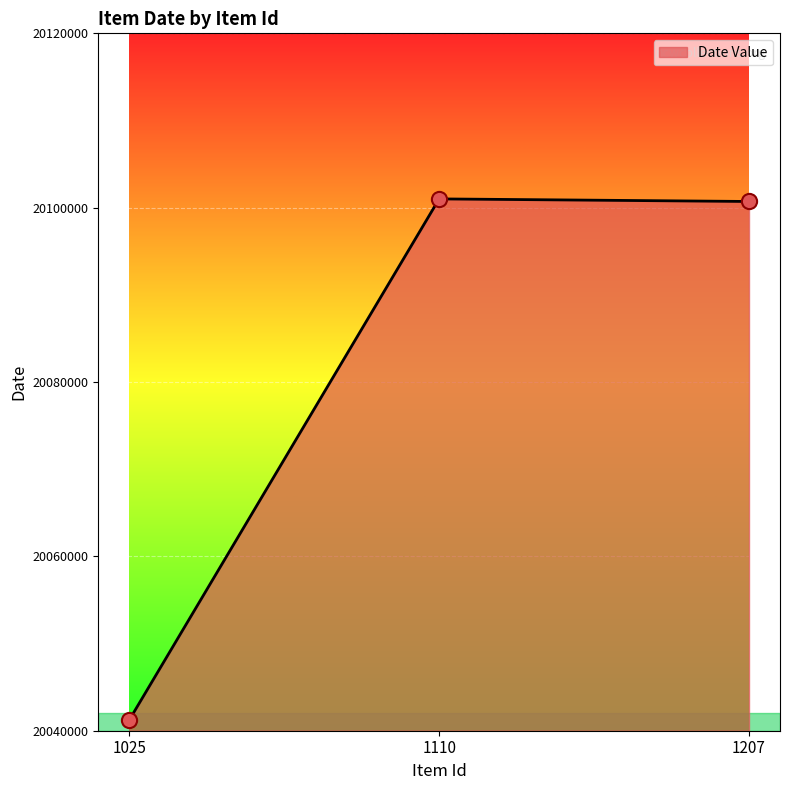

Approximately how many times larger is the value at 1110 compared to 1207?

1.0